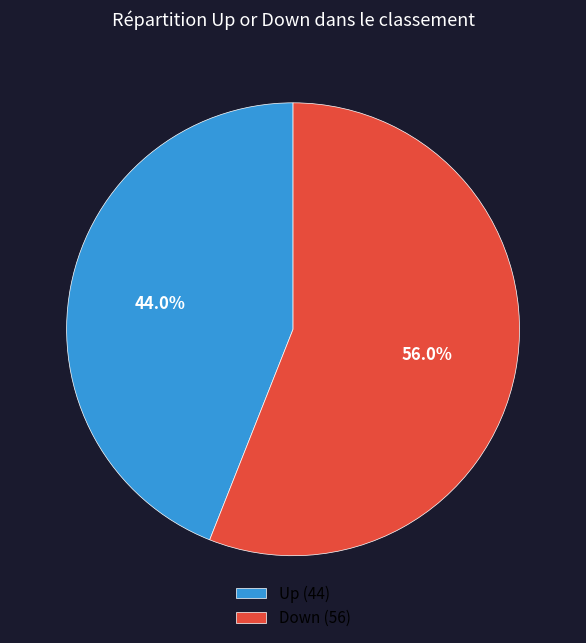

How many slices are in this pie chart?

2